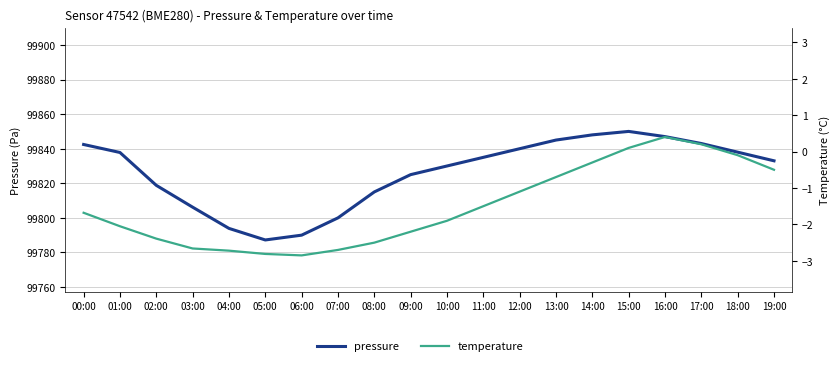

What is the difference between the highest and lowest values at 16:00?

99846.6